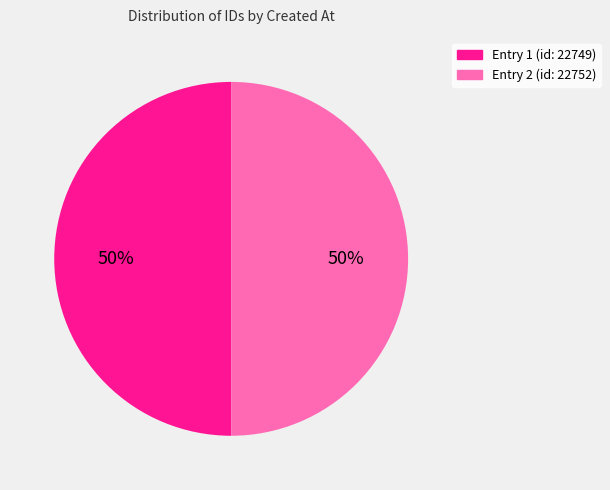

To the nearest percent, what is the average slice percentage?

50%